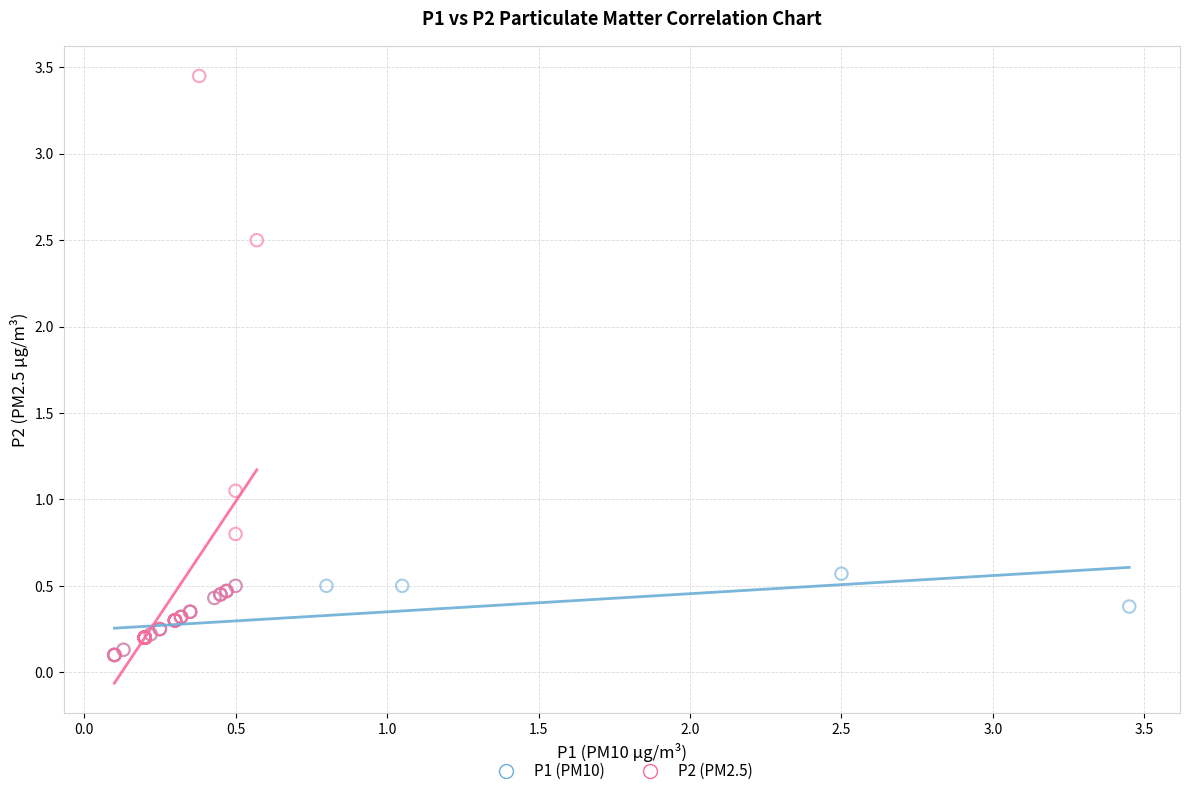

Which series contains the highest Y value?

P2 (PM2.5)